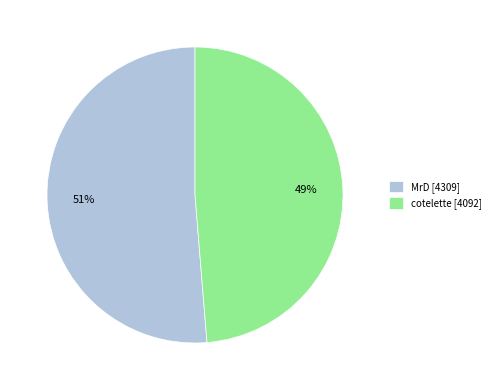

Does any single category account for the majority?

Yes